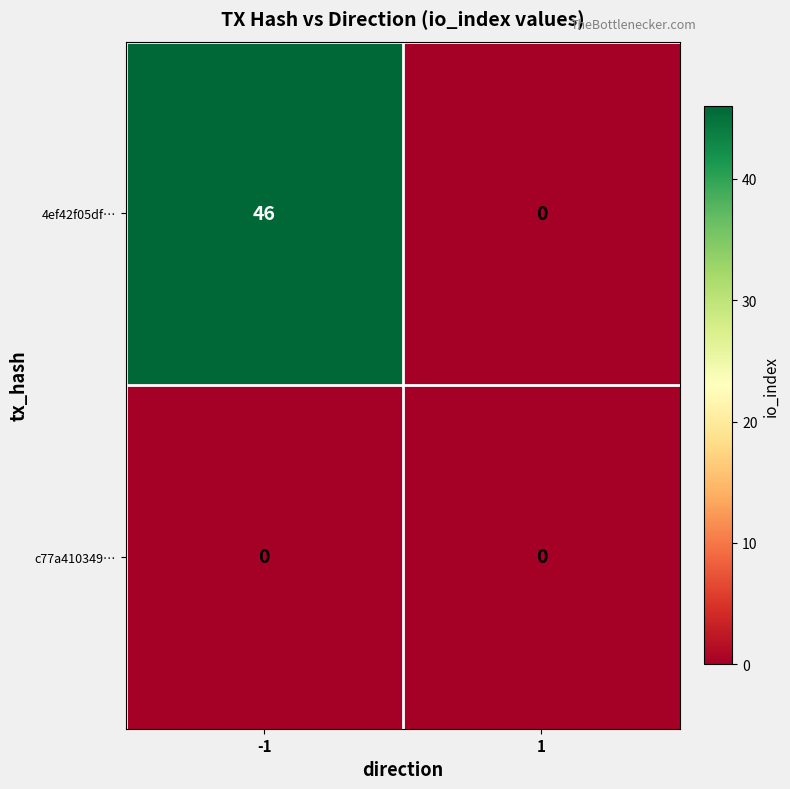

True or false: 4ef42f05df… has a value of 82 at -1.

False